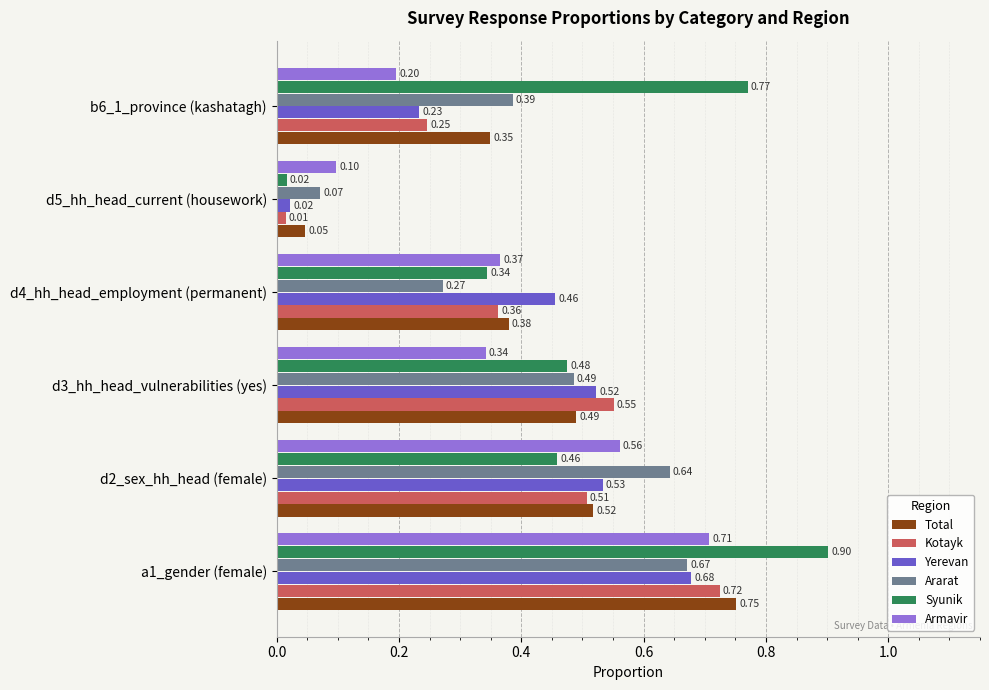

Which series changed the most between d2_sex_hh_head (female) and b6_1_province (kashatagh)?

Armavir